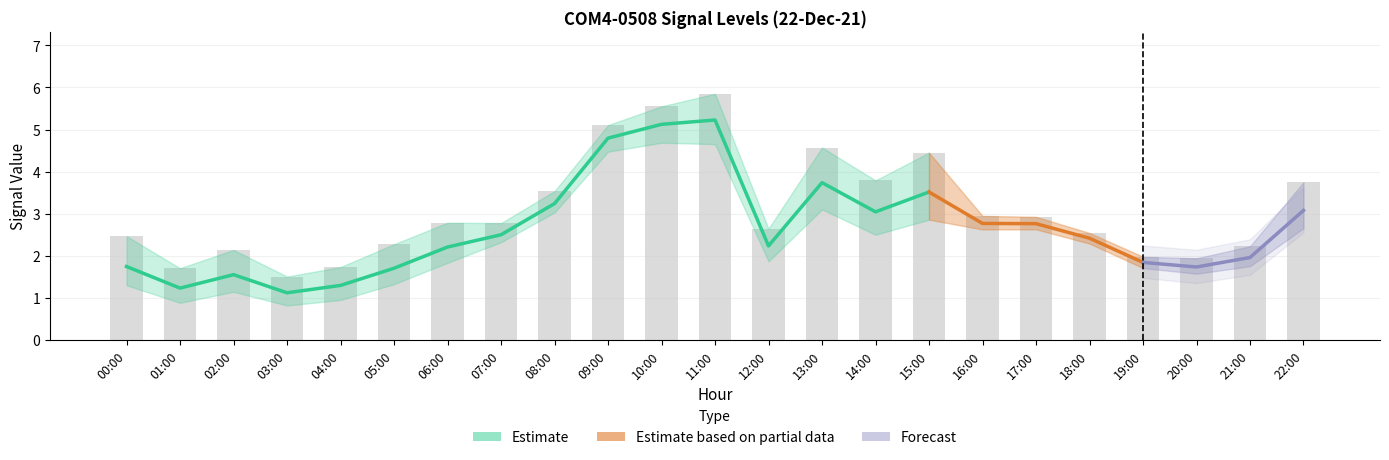

At which category is the sum across all series the highest?

11:00